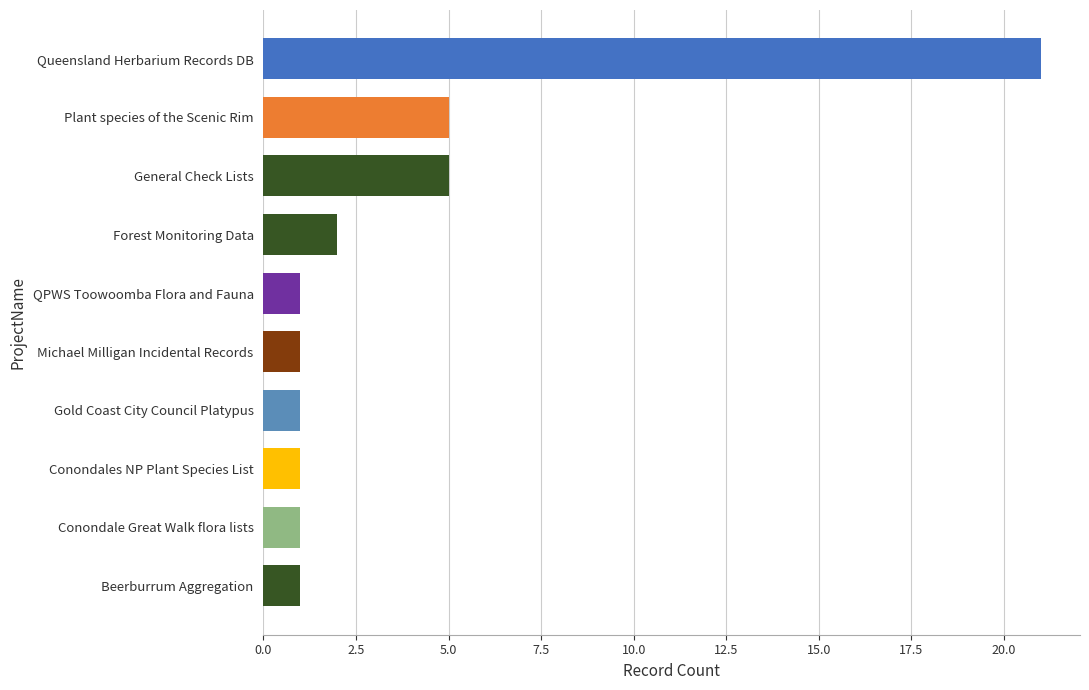

What is the change in value from Plant species of the Scenic Rim to Conondale Great Walk flora lists?

-4